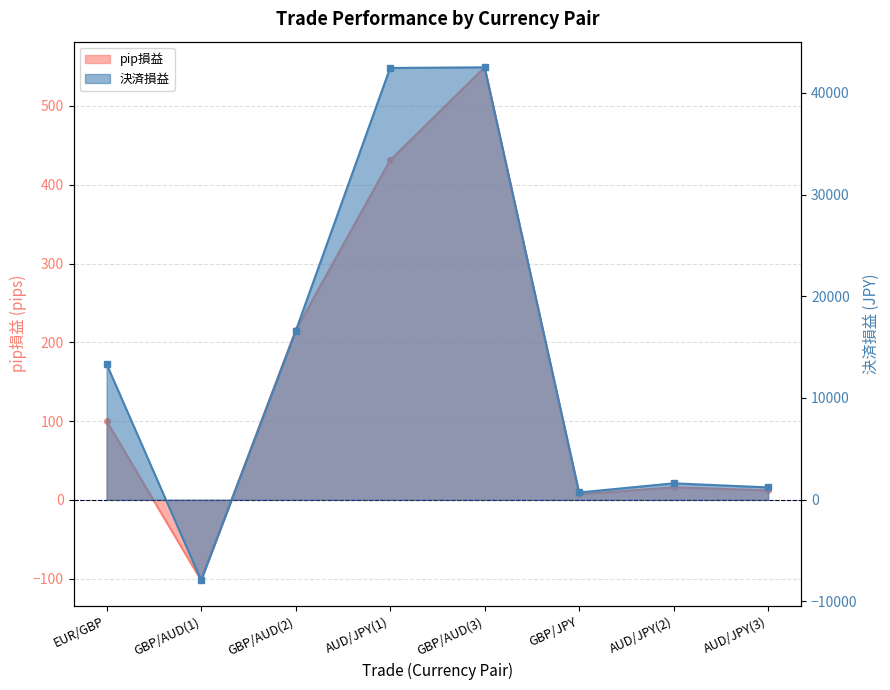

What is the highest value of the pip損益 series?

549